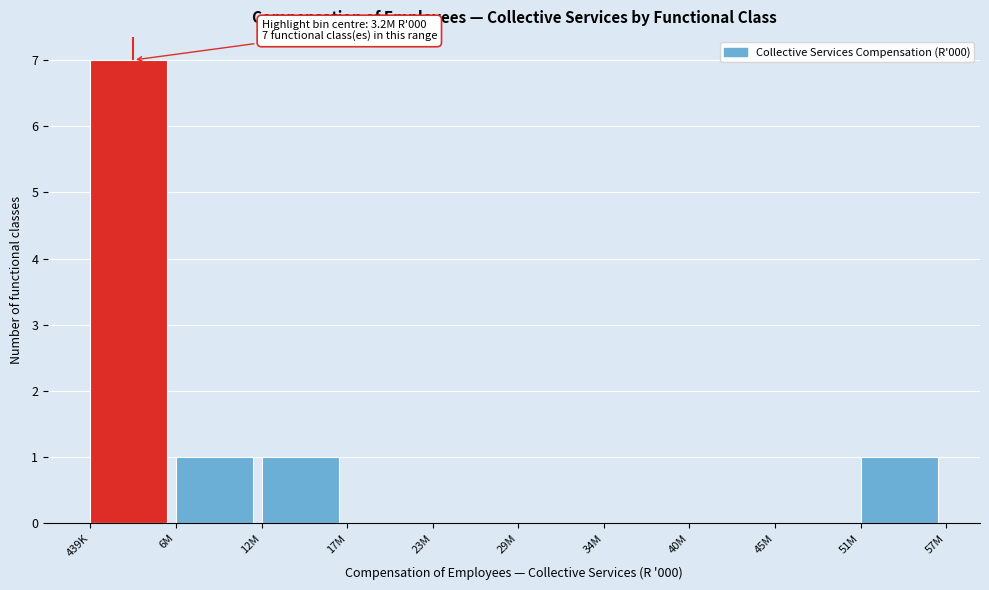

Reading left to right, what are all the values shown in this chart?

439K=7	6M=1	12M=1	17M=0	23M=0	29M=0	34M=0	40M=0	45M=0	51M=1